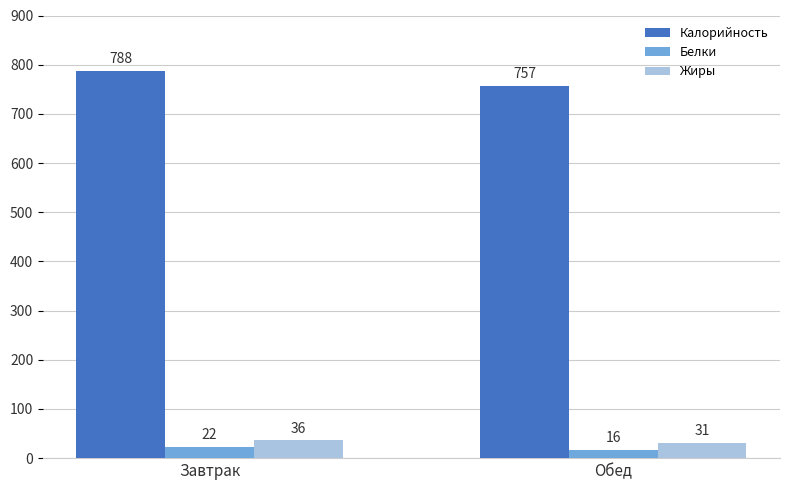

What is the sum of all Калорийность values?

1545